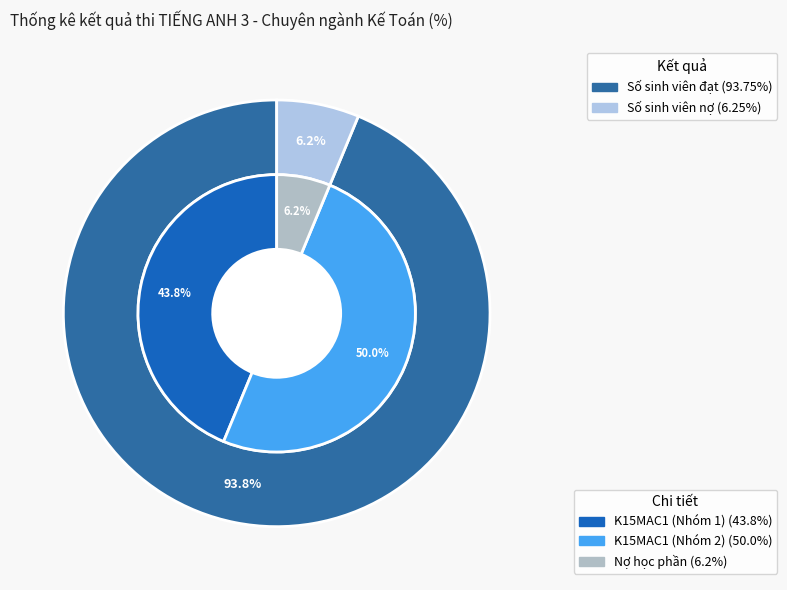

To the nearest percent, what portion does Số sinh viên đạt represent?

94%